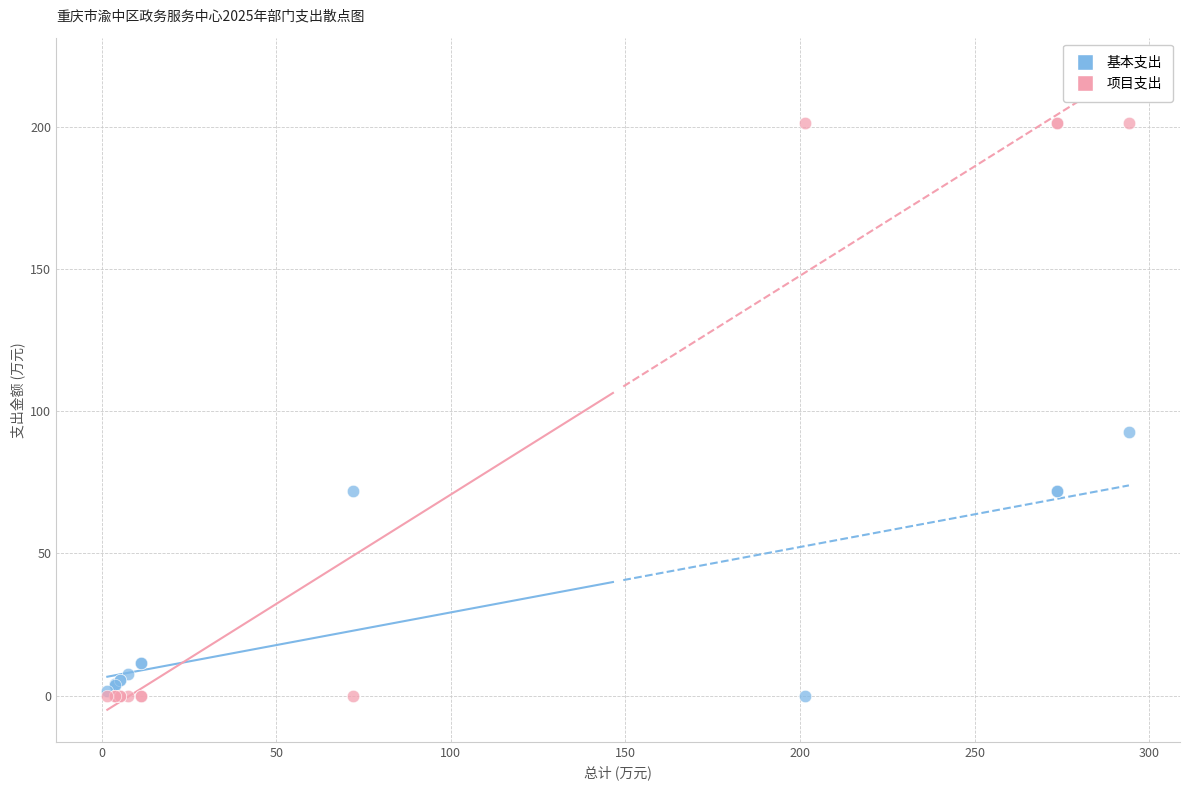

Across all series, what Y value is closest to 100?

92.7